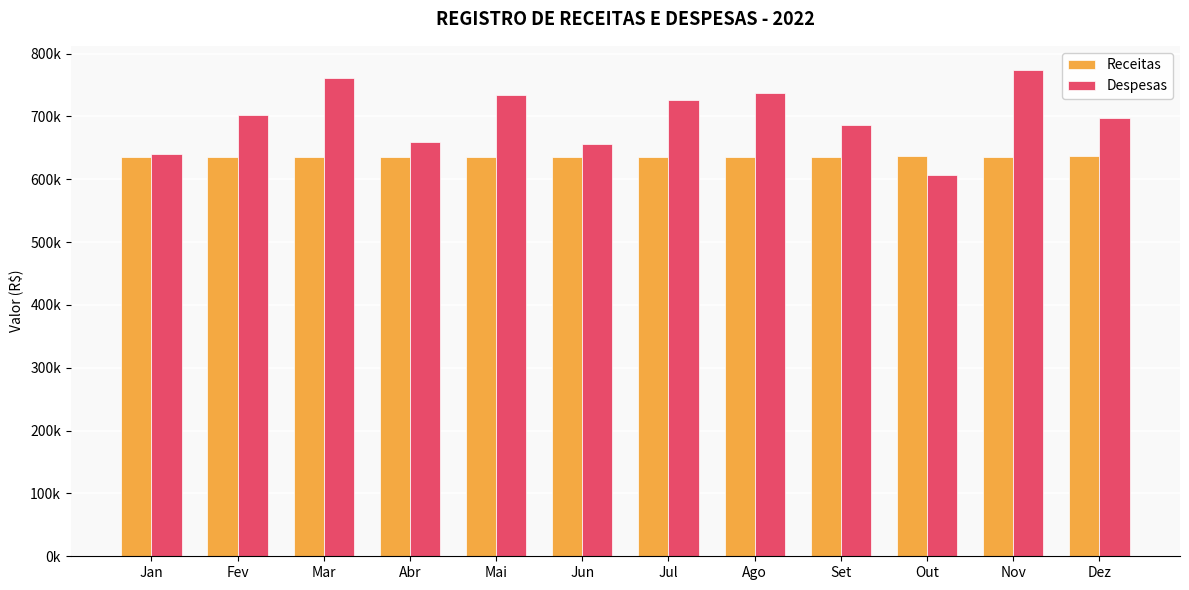

Where does the Despesas series first go above 702363?

Fev